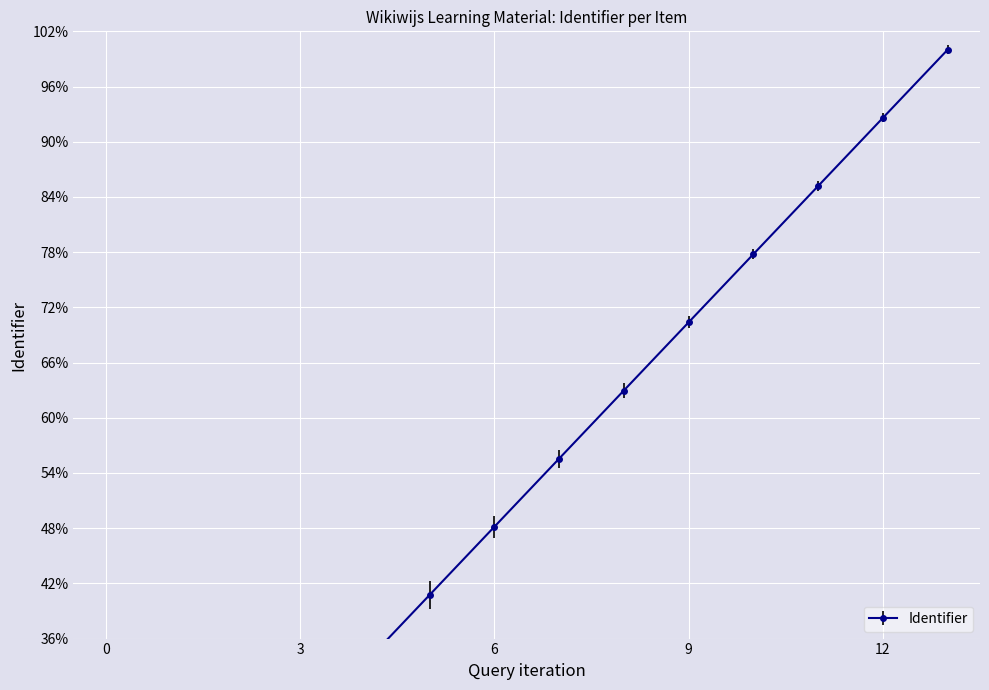

What is the difference between the maximum and minimum values?

1.0